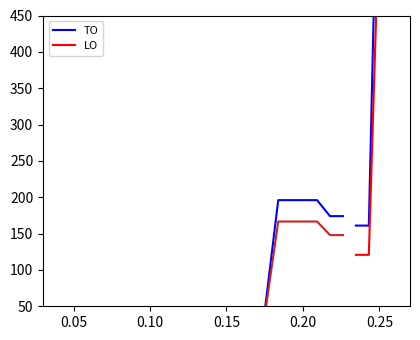

How many categories are shown in the chart?

4